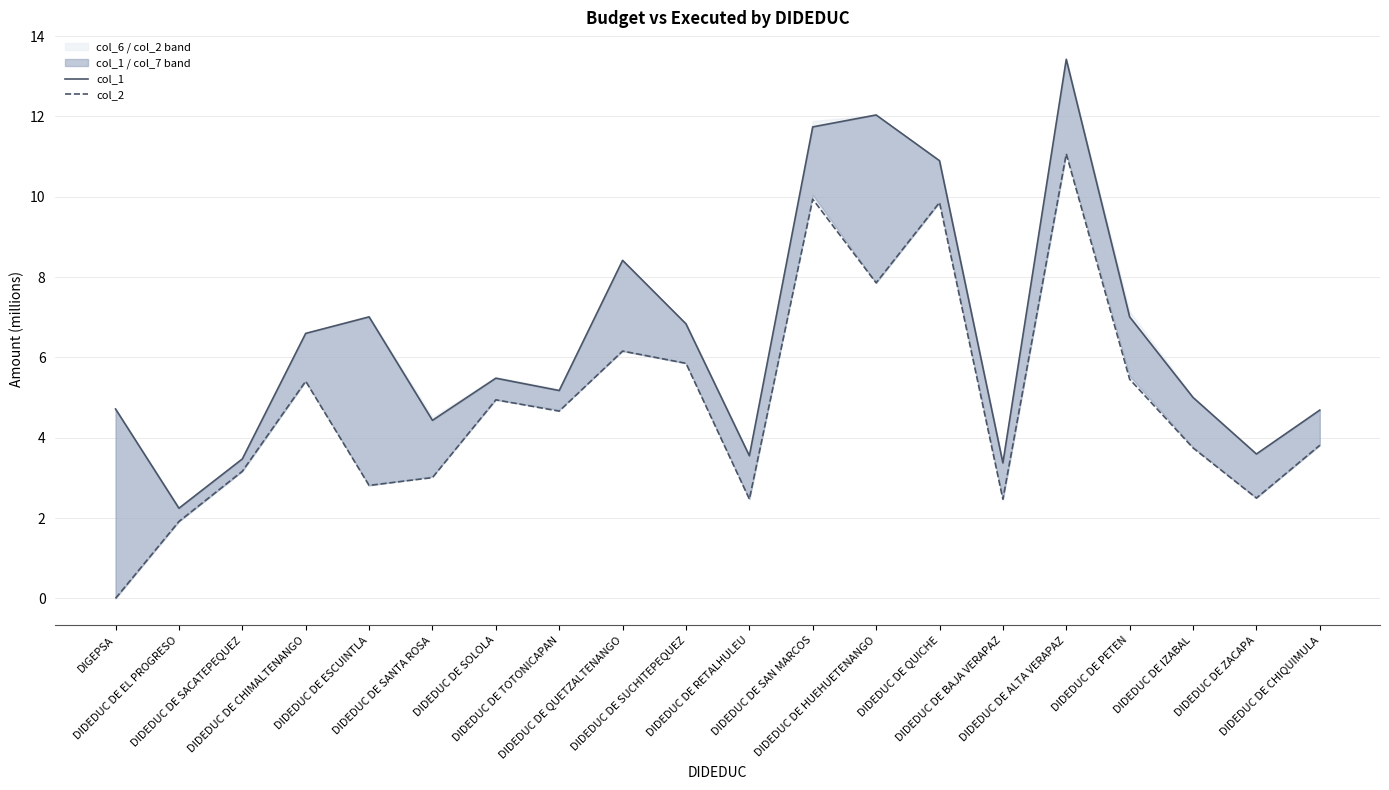

What is the value of the col_2 point at the 6th from the left?

3.0